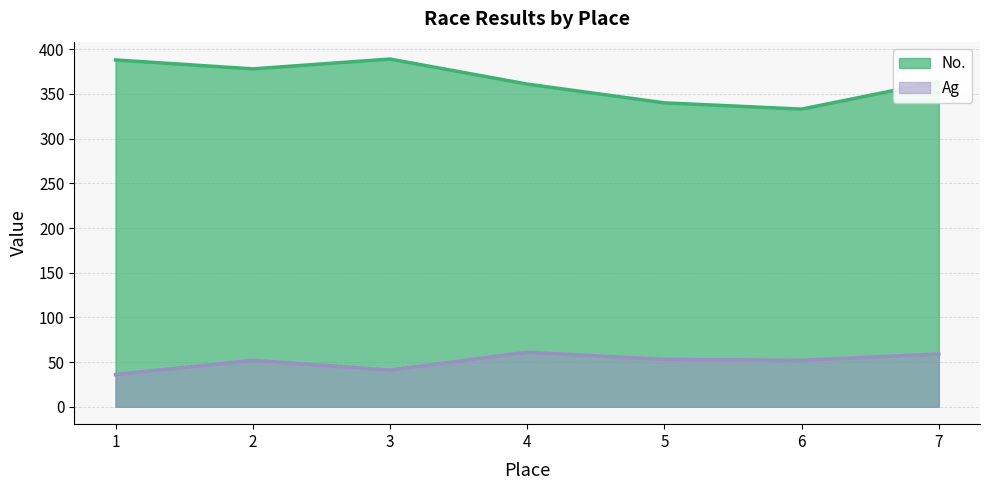

What is the difference between the highest and lowest values at 3?

348